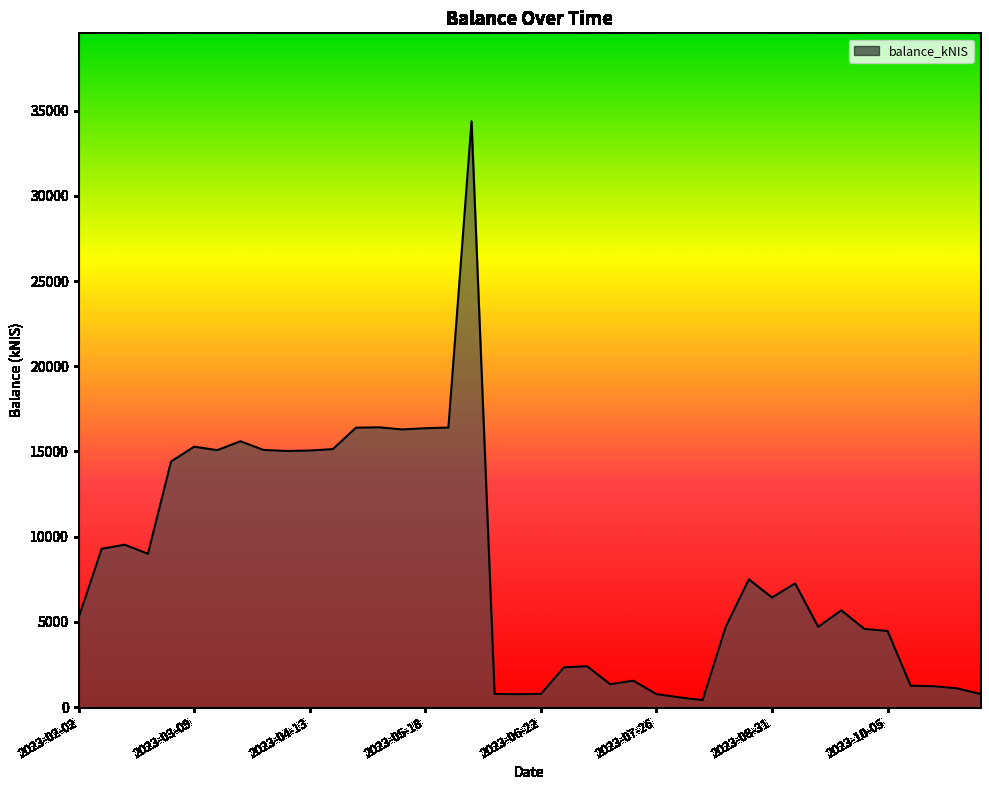

What is the greatest value displayed?

34375.6